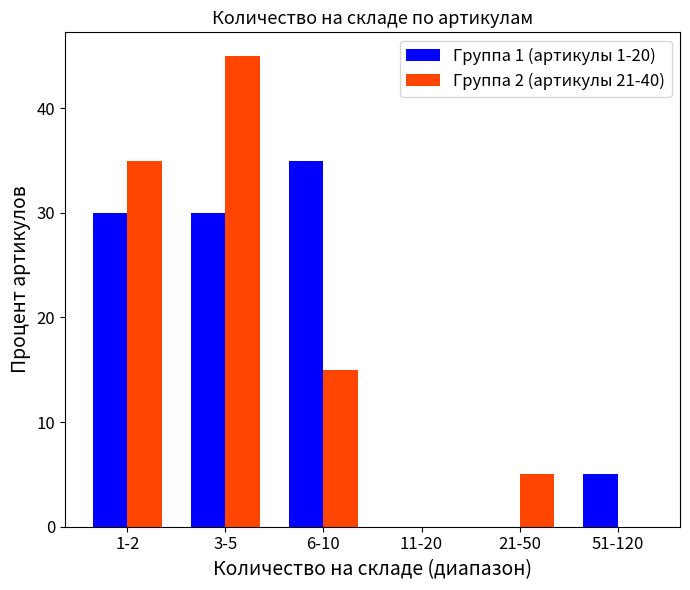

How many categories are shown in the chart?

6